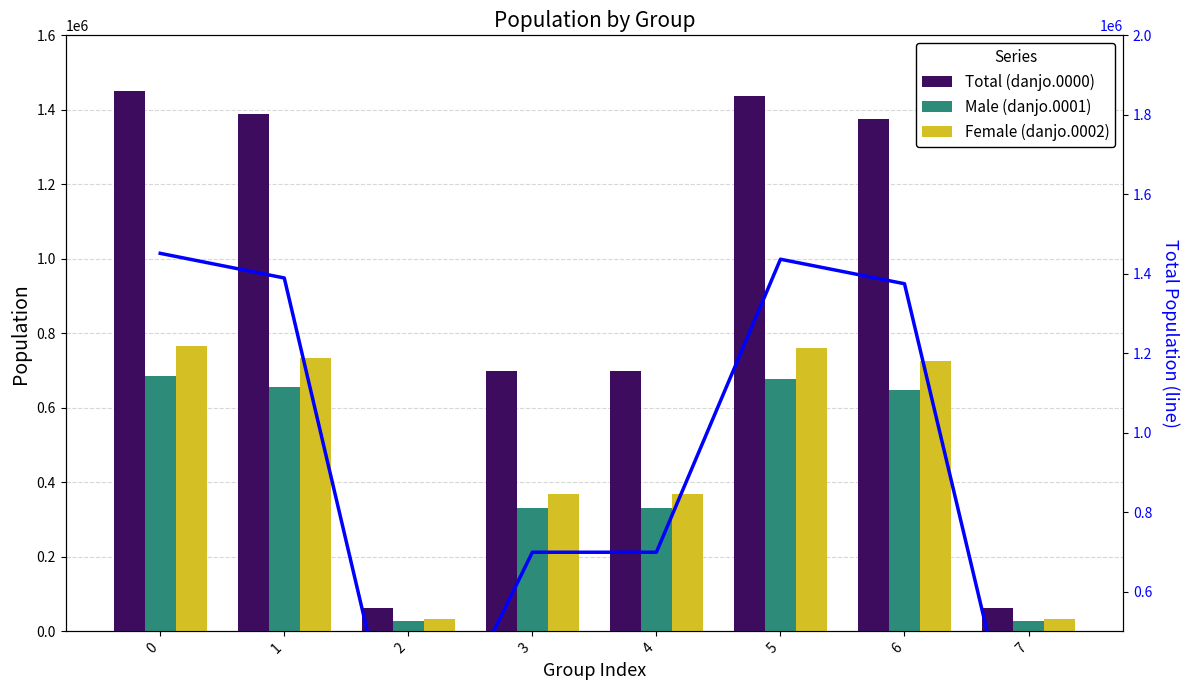

What is the value of the Total (line) bar at the 4th from the left?

699104